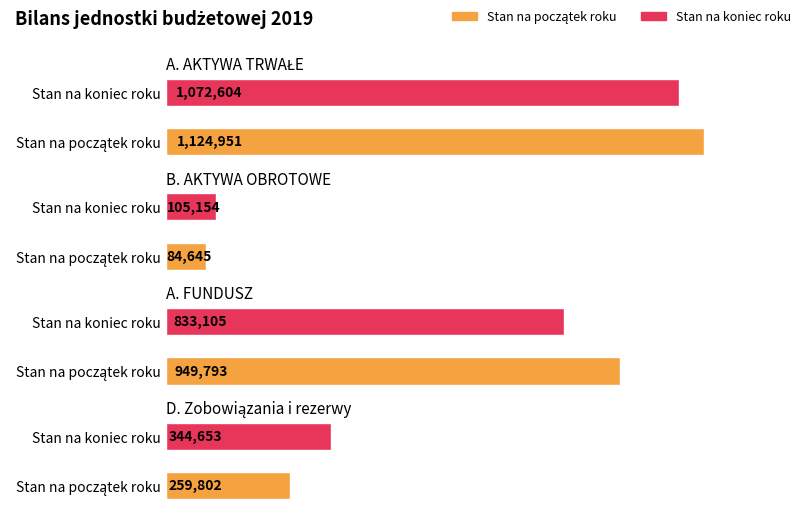

What is the difference between the maximum and minimum values in the Stan na początek roku series?

1040306.3